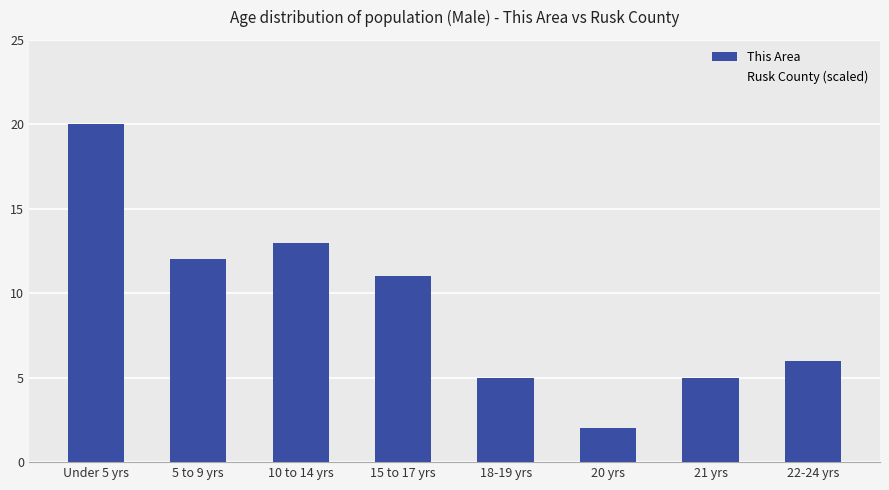

Does the chart contain any negative values?

No